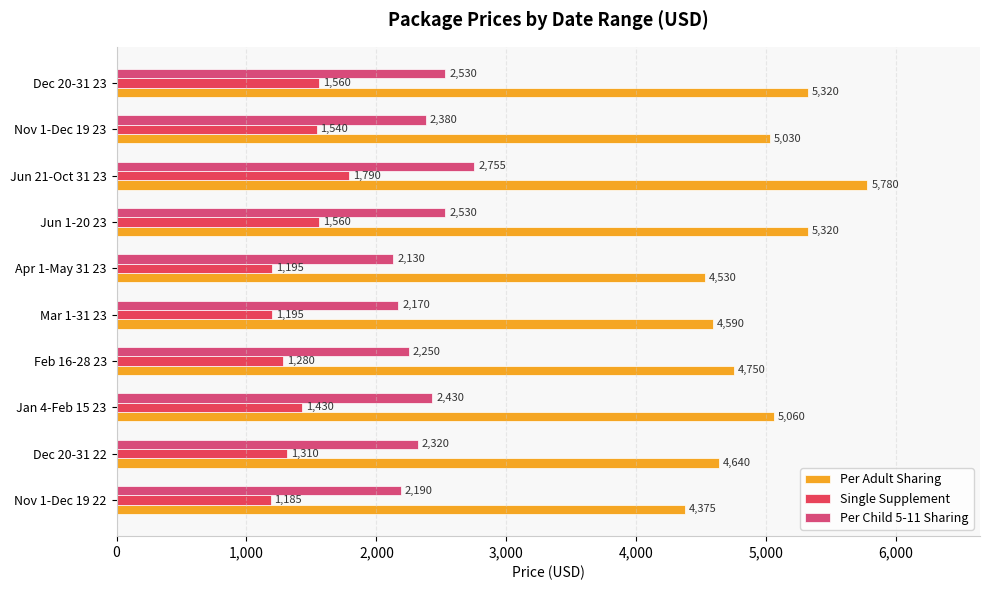

Count the number of data series in this chart.

3